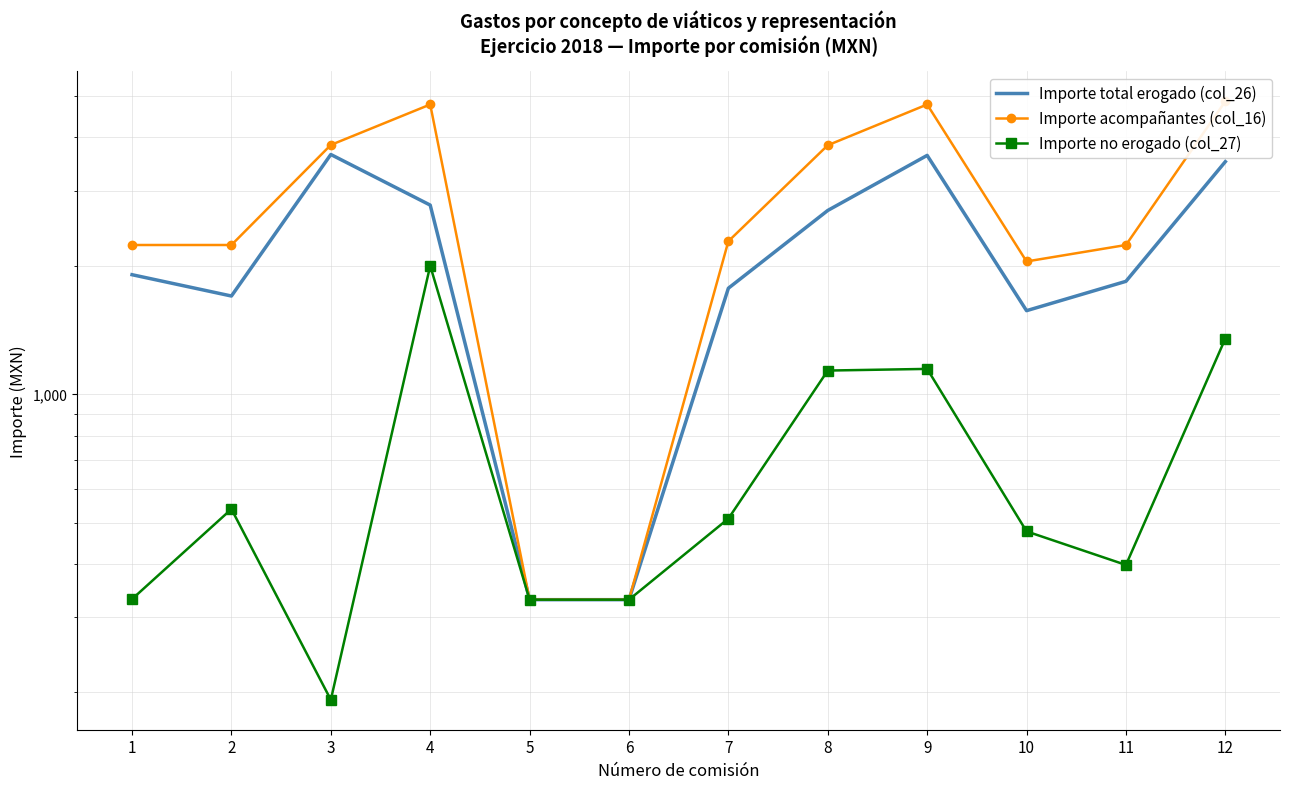

True or false: Importe no erogado (col_27) and Importe acompañantes (col_16) intersect in this chart.

False